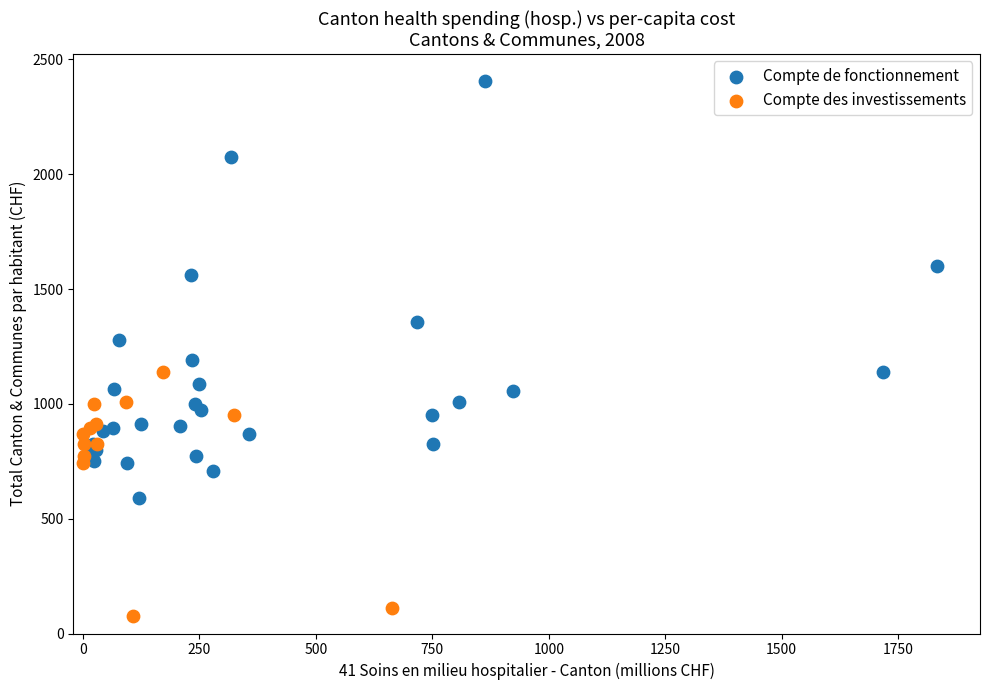

Which series contains the highest Y value?

Compte de fonctionnement